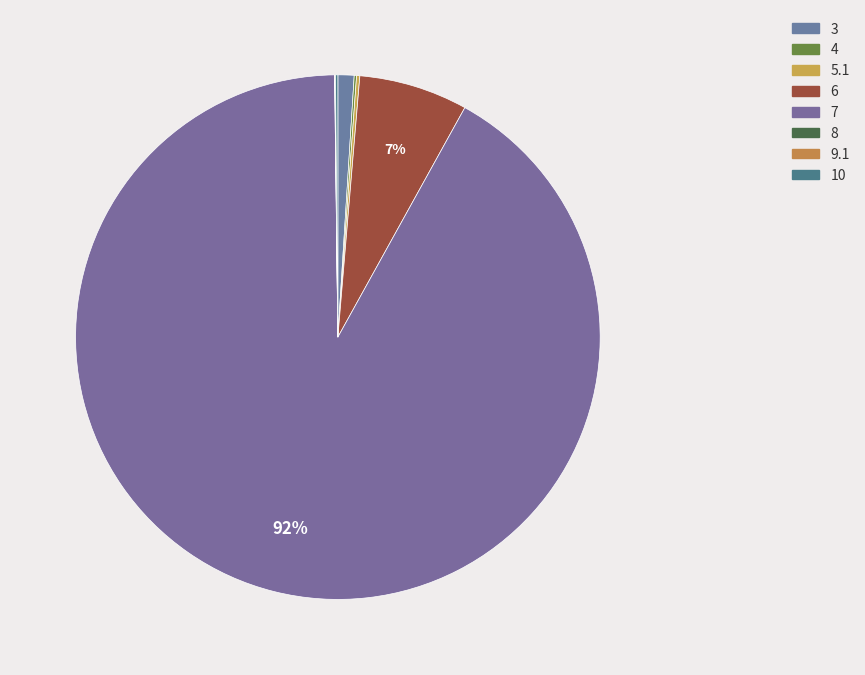

Approximately how many times larger is the value at 3 compared to 9.1?

27.5